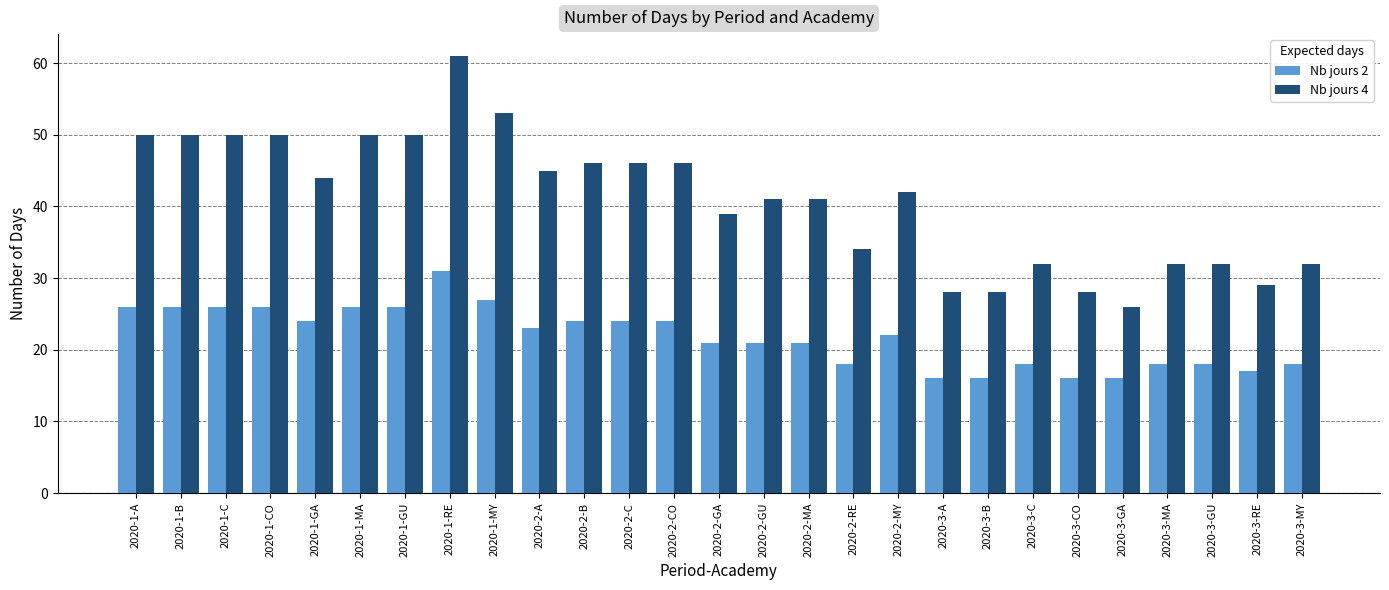

Reading left to right, transcribe all the data shown in this chart.

Nb jours 2: 2020-1-A=26	2020-1-B=26	2020-1-C=26	2020-1-CO=26	2020-1-GA=24	2020-1-MA=26	2020-1-GU=26	2020-1-RE=31	2020-1-MY=27	2020-2-A=23	2020-2-B=24	2020-2-C=24	2020-2-CO=24	2020-2-GA=21	2020-2-GU=21	2020-2-MA=21	2020-2-RE=18	2020-2-MY=22	2020-3-A=16	2020-3-B=16	2020-3-C=18	2020-3-CO=16	2020-3-GA=16	2020-3-MA=18	2020-3-GU=18	2020-3-RE=17	2020-3-MY=18
Nb jours 4: 2020-1-A=50	2020-1-B=50	2020-1-C=50	2020-1-CO=50	2020-1-GA=44	2020-1-MA=50	2020-1-GU=50	2020-1-RE=61	2020-1-MY=53	2020-2-A=45	2020-2-B=46	2020-2-C=46	2020-2-CO=46	2020-2-GA=39	2020-2-GU=41	2020-2-MA=41	2020-2-RE=34	2020-2-MY=42	2020-3-A=28	2020-3-B=28	2020-3-C=32	2020-3-CO=28	2020-3-GA=26	2020-3-MA=32	2020-3-GU=32	2020-3-RE=29	2020-3-MY=32